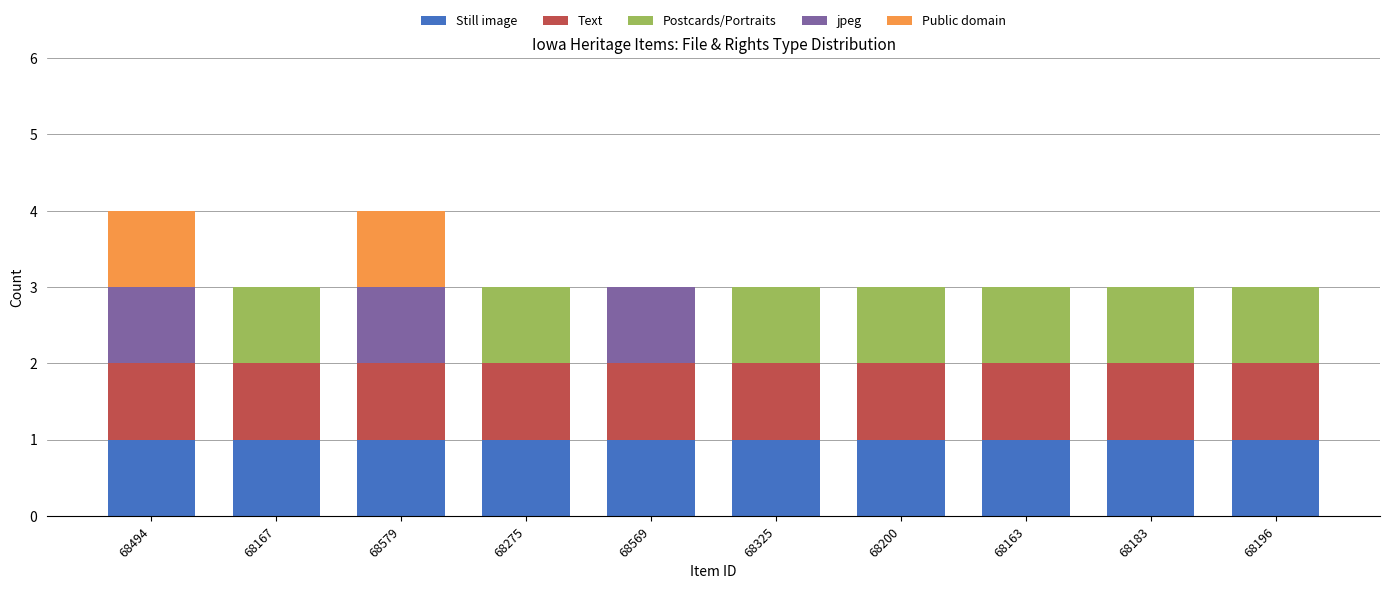

What are all the series names shown in the legend?

Still image, Text, Postcards/Portraits, jpeg, Public domain